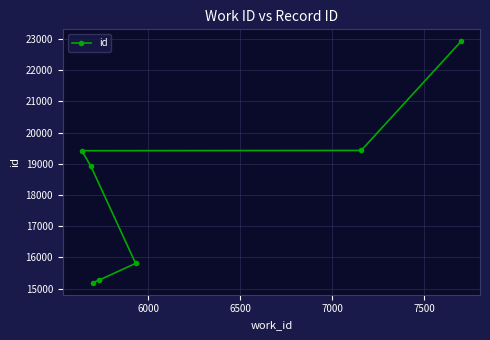

Reading right to left, extract all data points from this chart.

22919	19427	19418	18918	15809	15275	15192